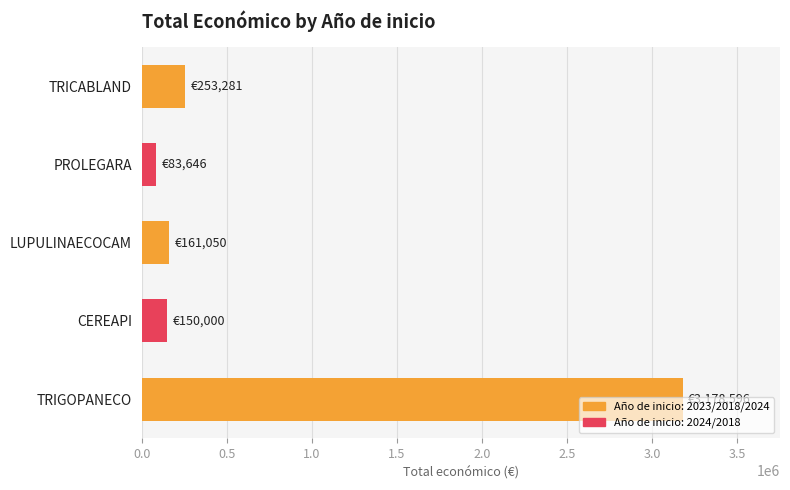

What is the label of the 3rd bar from the bottom?

LUPULINAECOCAM